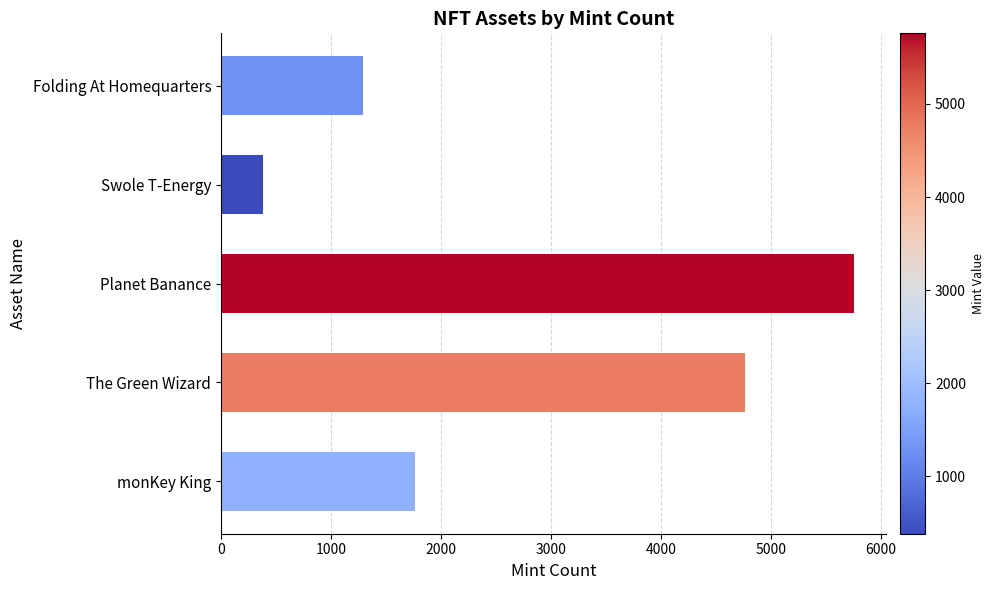

The value at Planet Banance is 5758. True or false?

True